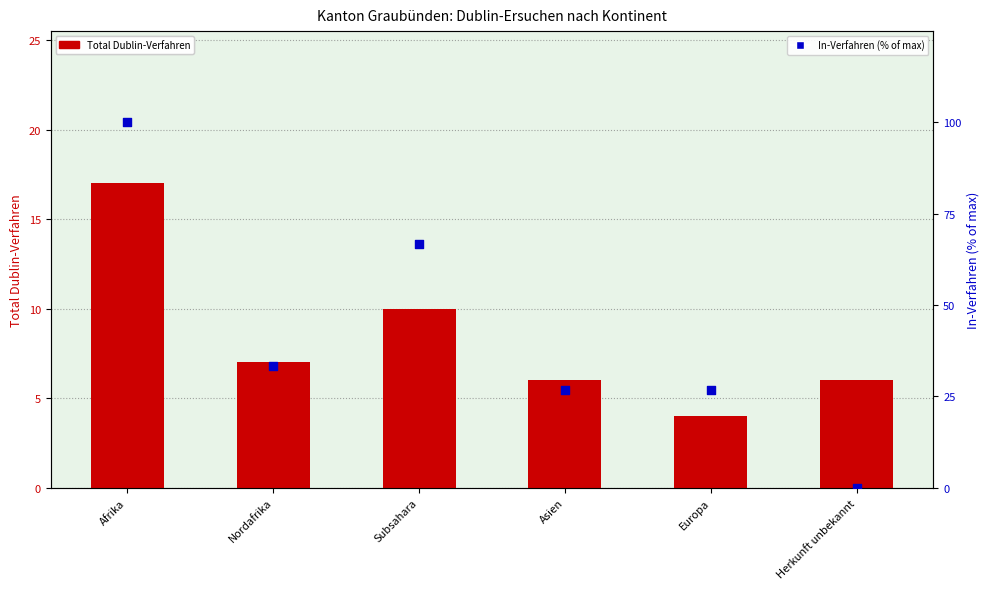

Which series reaches the maximum Y coordinate?

In-Verfahren (% of max)